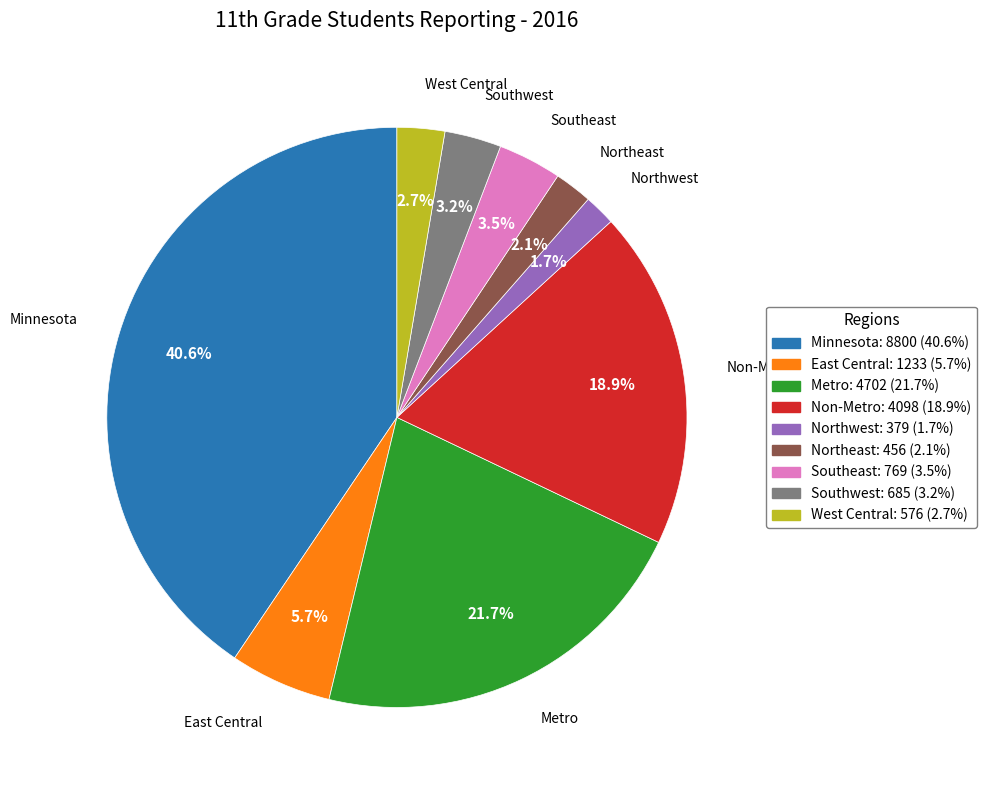

To the nearest percent, what is the difference between the Southwest and Northeast slice percentages?

1%